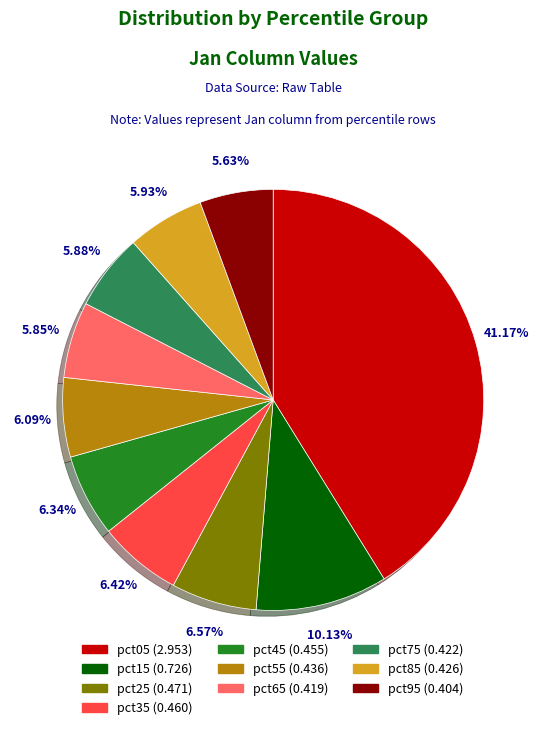

Which slice is the largest?

pct05